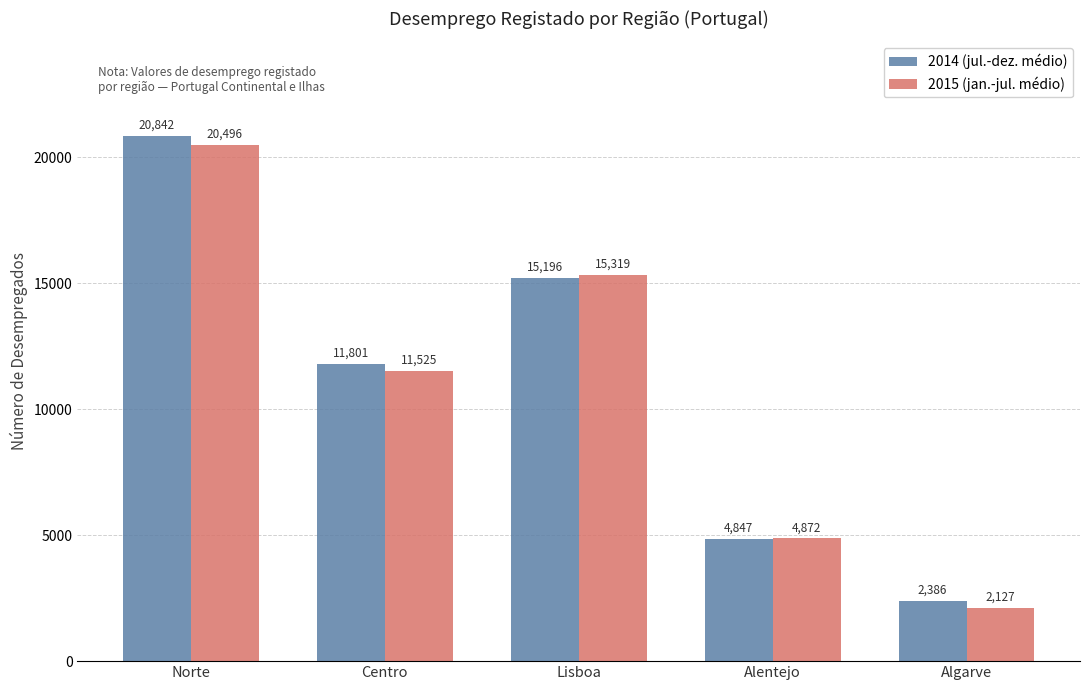

How many 2015 (jan.-jul. médio) values are between 4872 and 15319?

3